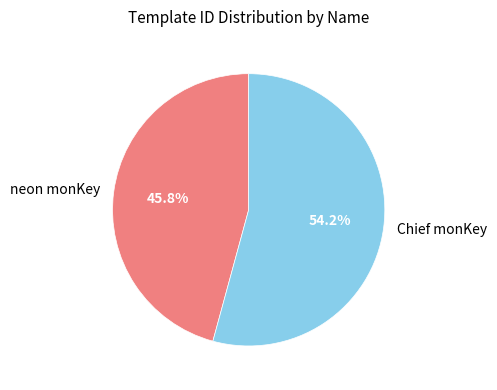

How many segments does this pie chart have?

2